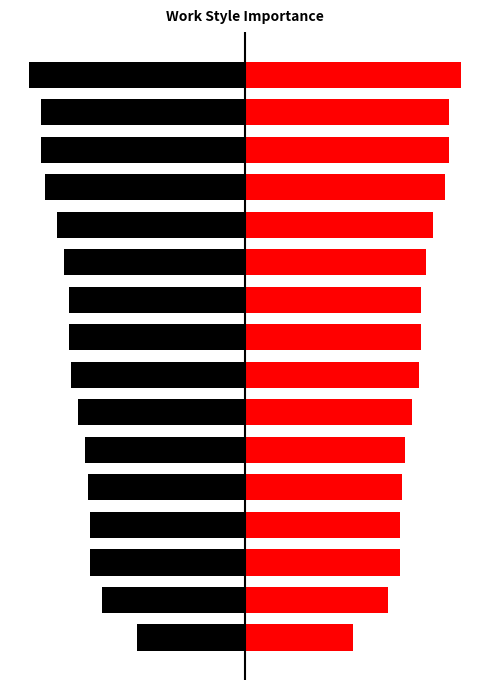

Is the value of Importance (left) at 9 greater than the value of Importance (right) at 5?

No